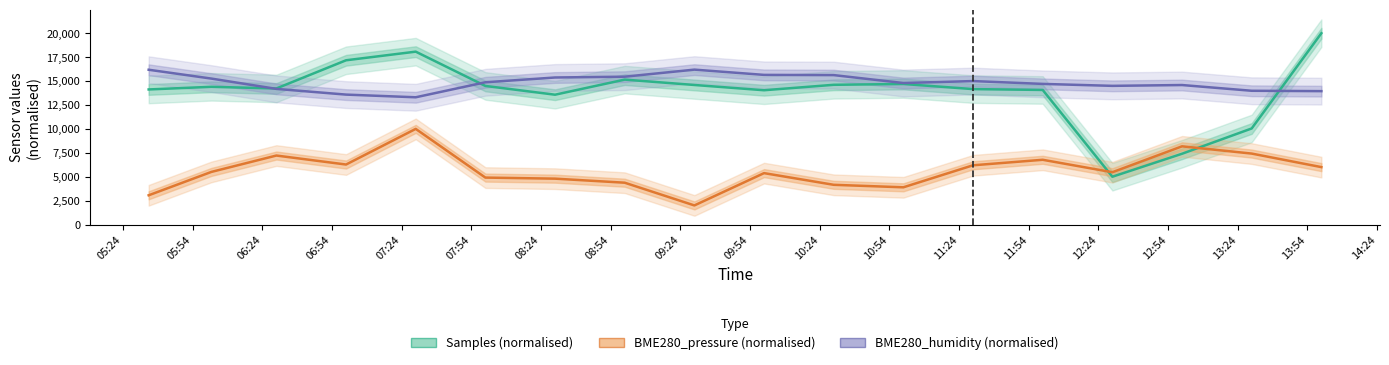

True or false: BME280_humidity (normalised) and BME280_pressure (normalised) intersect in this chart.

False